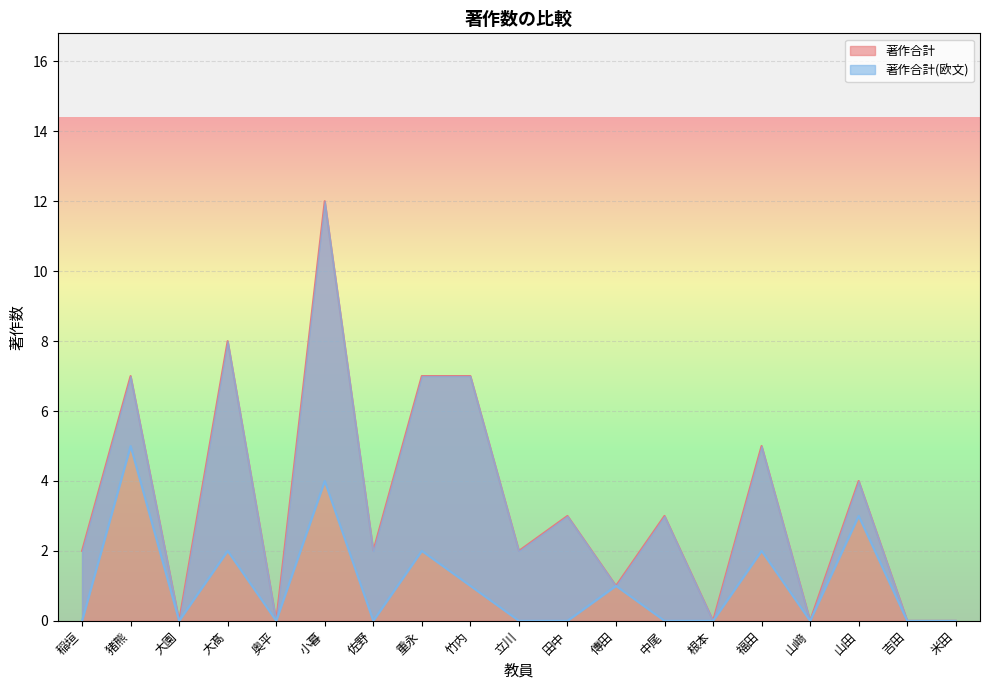

At which category is the sum across all series the highest?

小暮